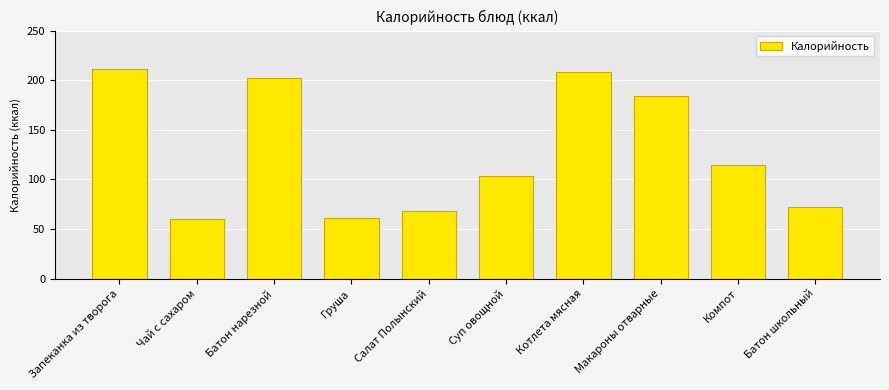

What is the difference between the maximum and minimum values?

151